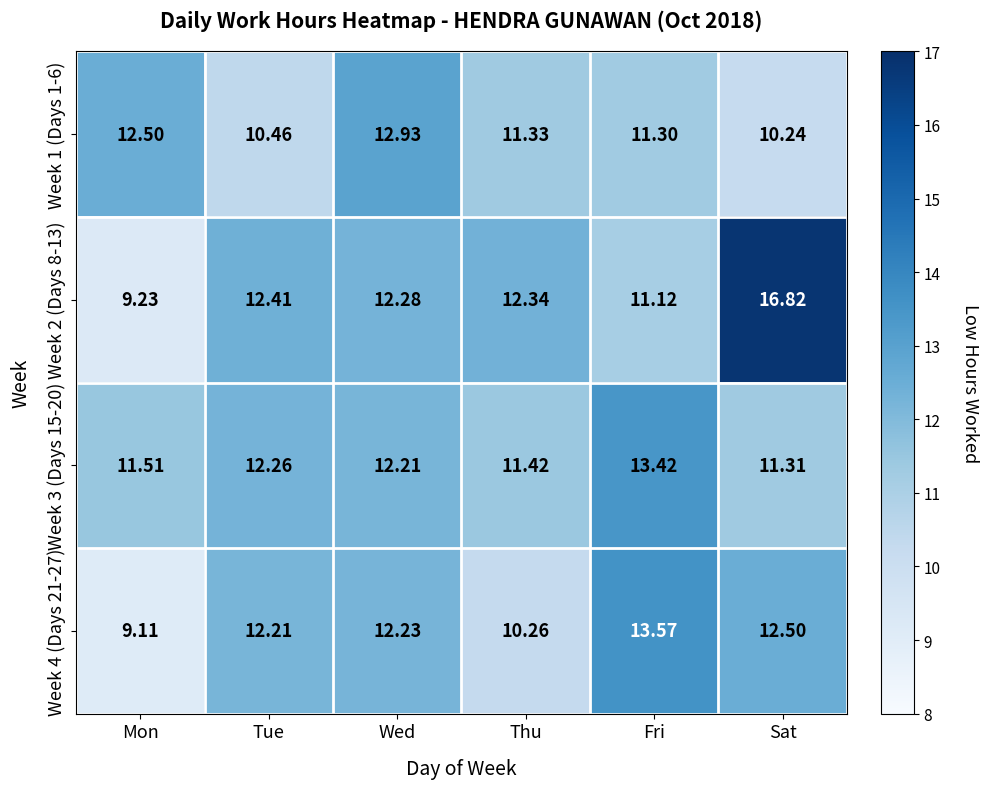

At which label does Week 3 (Days 15-20) first exceed 12?

Tue